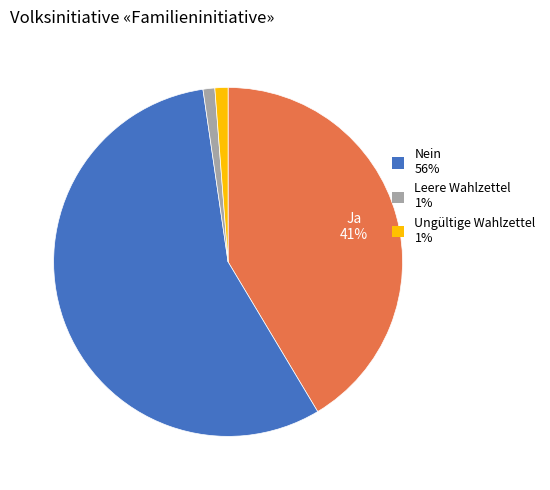

To the nearest percent, what is the average slice percentage?

25%